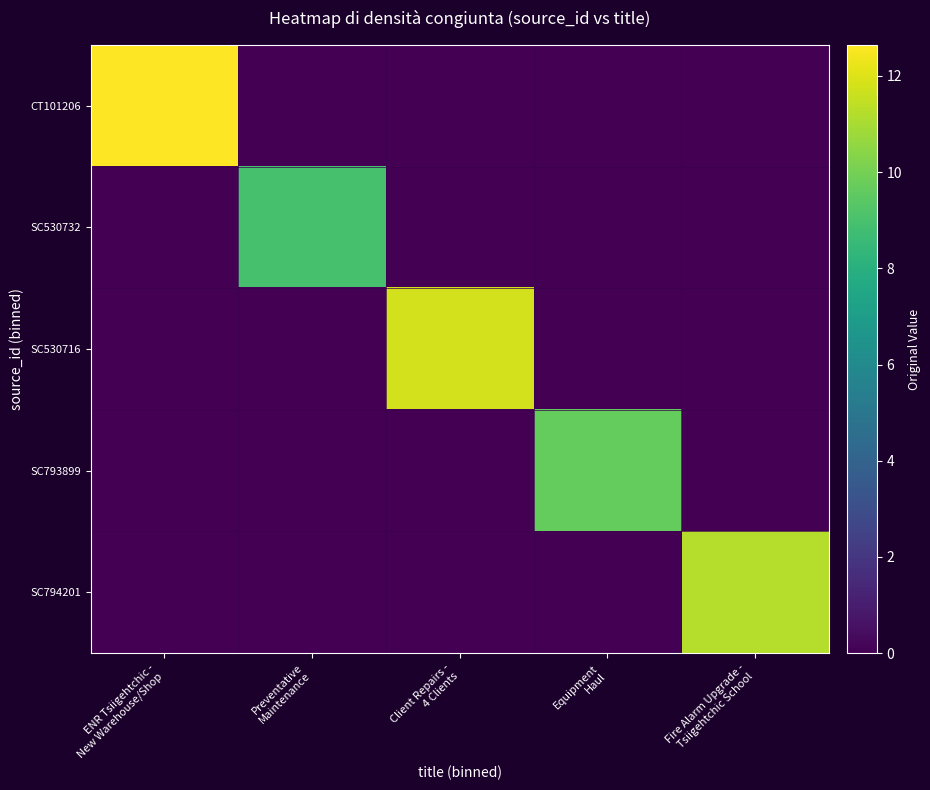

Which series has the widest spread of values?

CT101206